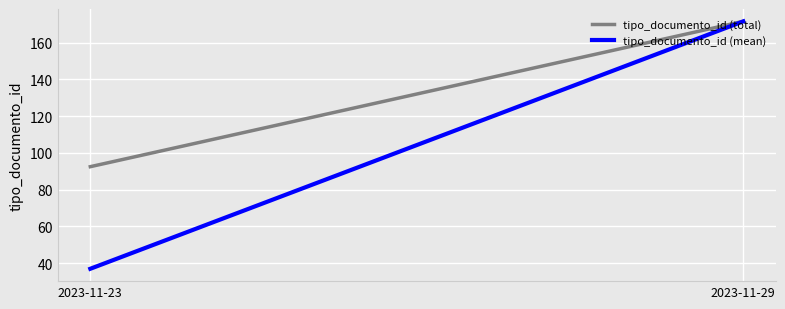

How many distinct data groups are displayed?

2